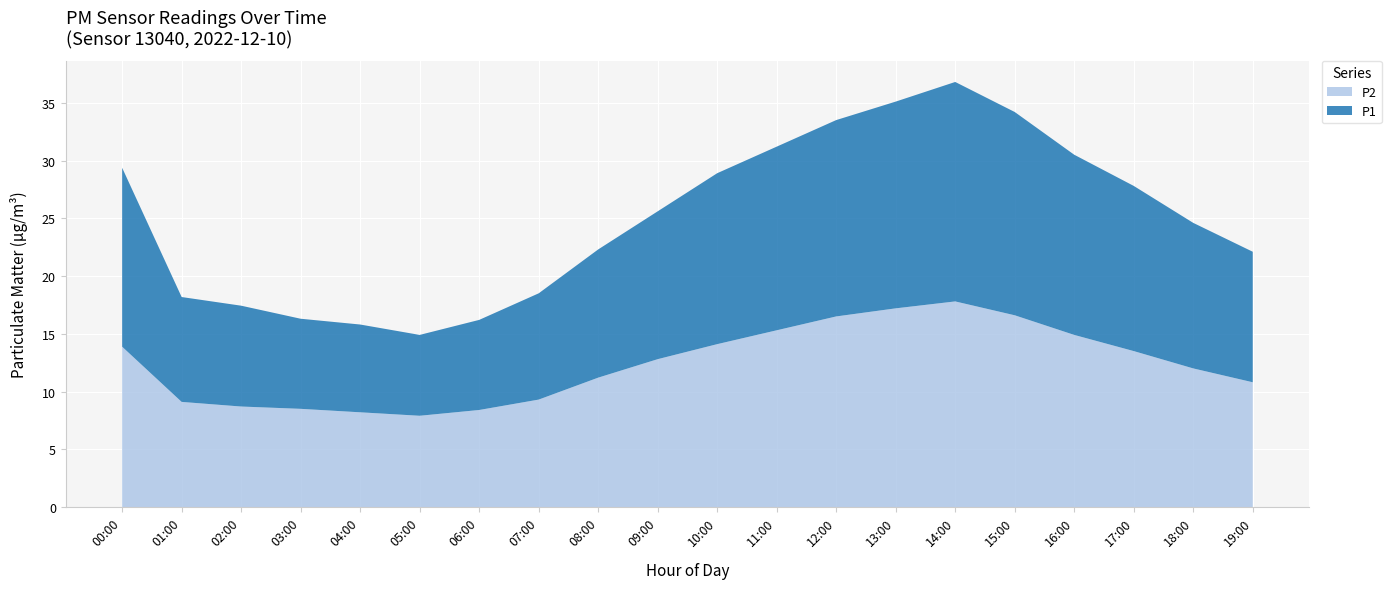

Reading left to right, extract all data points from this chart.

P1: 29.4	18.2	17.4	16.3	15.8	14.9	16.2	18.5	22.3	25.6	28.9	31.2	33.5	35.1	36.8	34.2	30.5	27.8	24.6	22.1
P2: 13.9	9.1	8.7	8.5	8.2	7.9	8.4	9.3	11.2	12.8	14.1	15.3	16.5	17.2	17.8	16.6	14.9	13.5	12.0	10.8